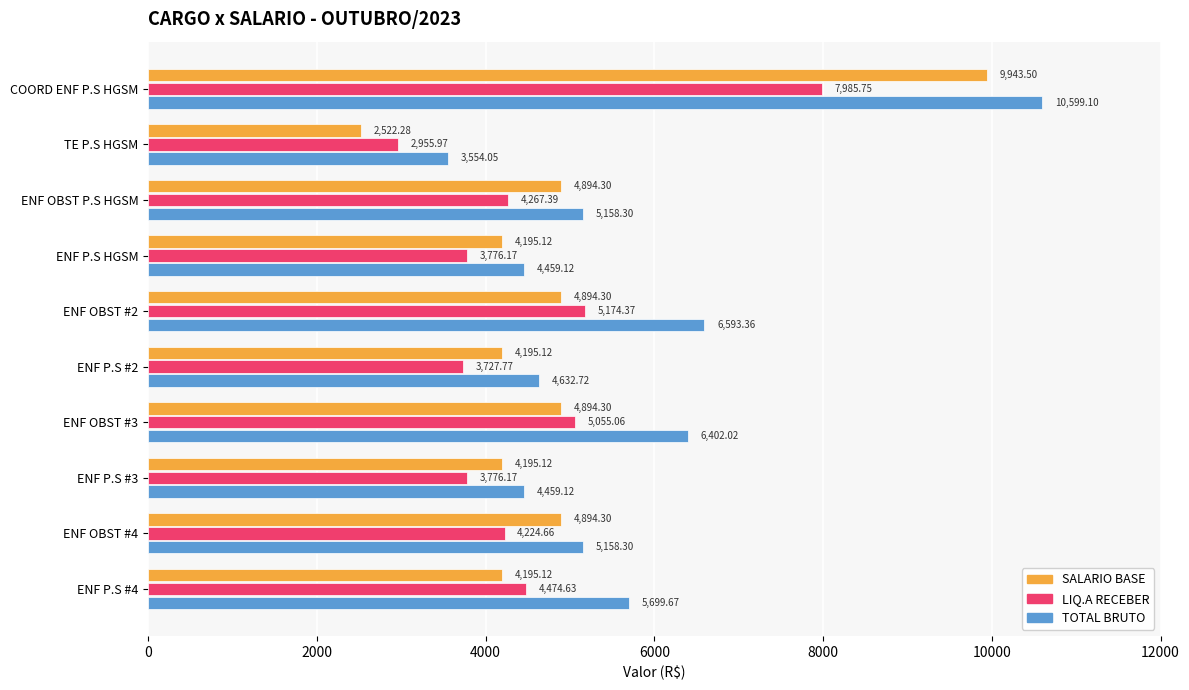

What is the difference between the LIQ.A RECEBER values at ENF OBST P.S HGSM and ENF P.S HGSM?

491.2